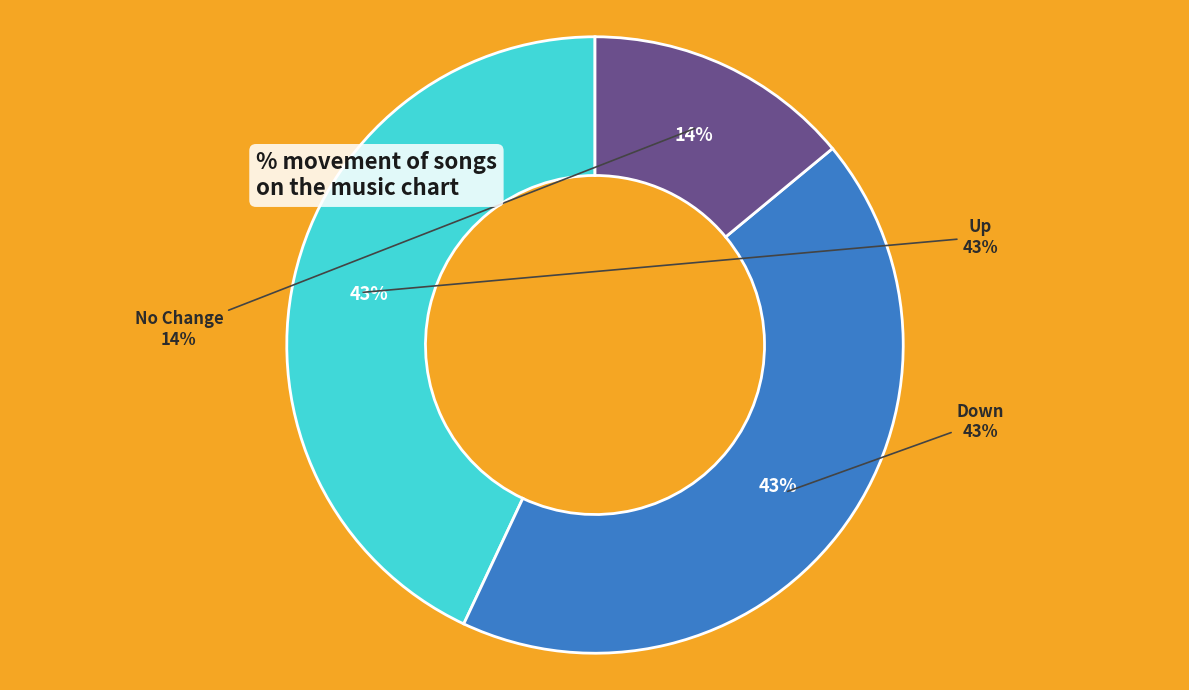

What is the ratio of the value at up to the value at -?

3.1